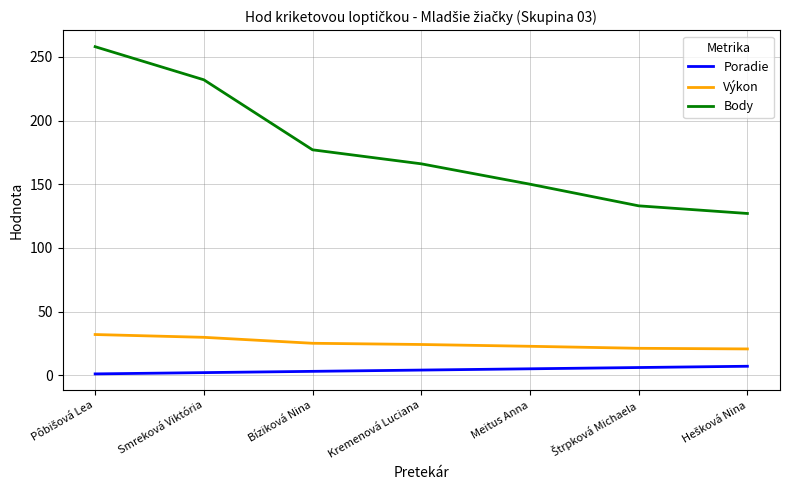

What is the difference between the second highest and second lowest values in the Body series?

99.0